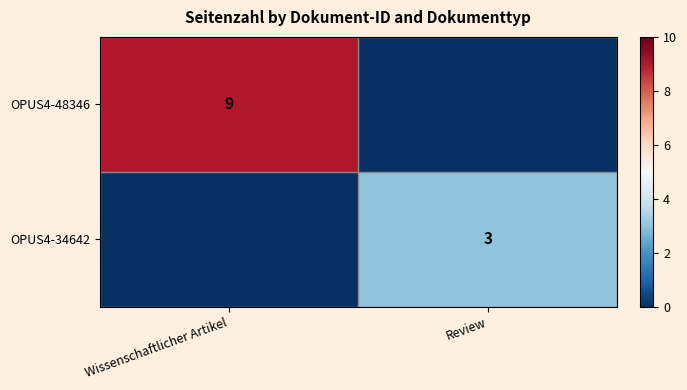

Is the value of OPUS4-34642 at Review greater than the value of OPUS4-48346 at Wissenschaftlicher Artikel?

No